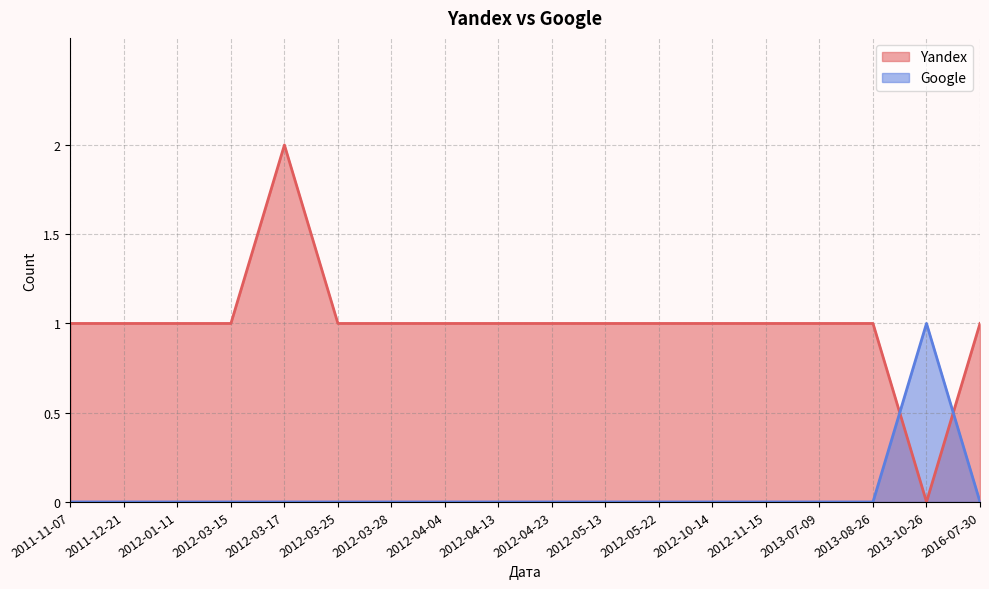

Which has a higher value, 2012-05-13 or 2016-07-30?

2012-05-13